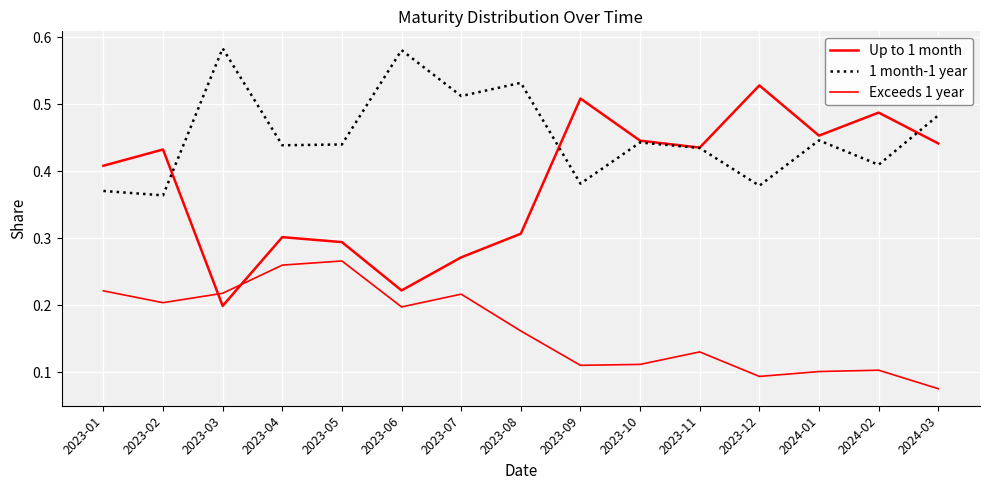

How many lines are shown in the chart?

3